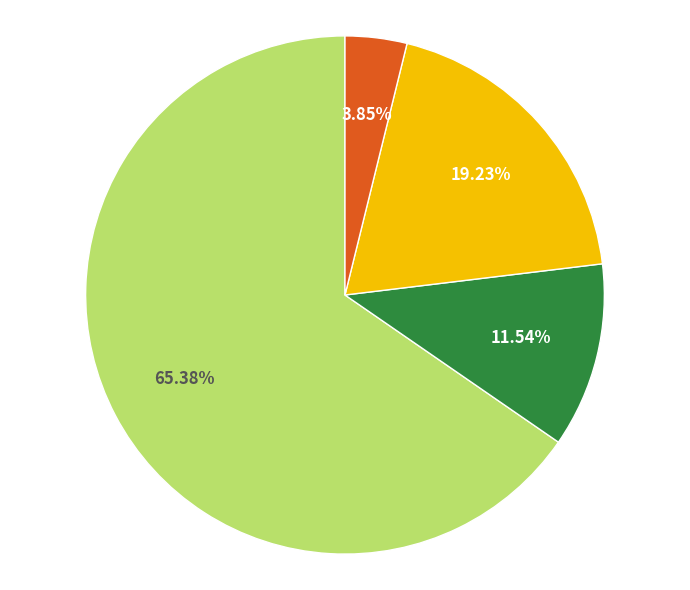

Does any single category account for the majority?

Yes